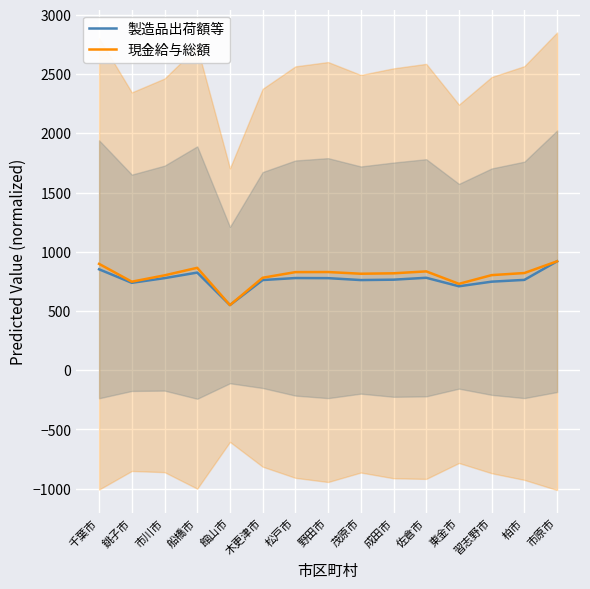

True or false: 現金給与総額 and 製造品出荷額等 cross at least once.

False